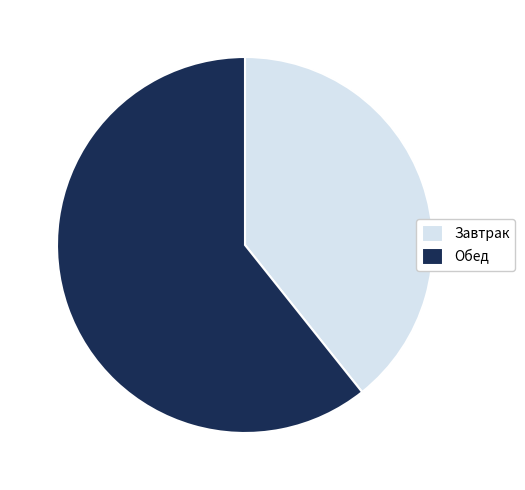

Combined, do Завтрак and Обед account for over 50%?

Yes